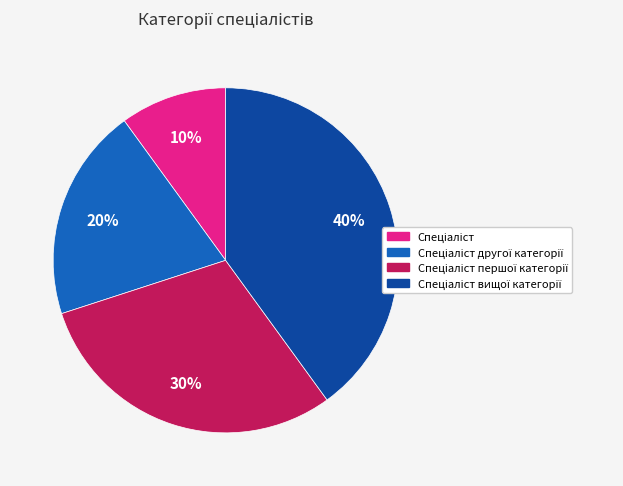

To the nearest percent, what is the difference between the largest and smallest slice percentages?

30%